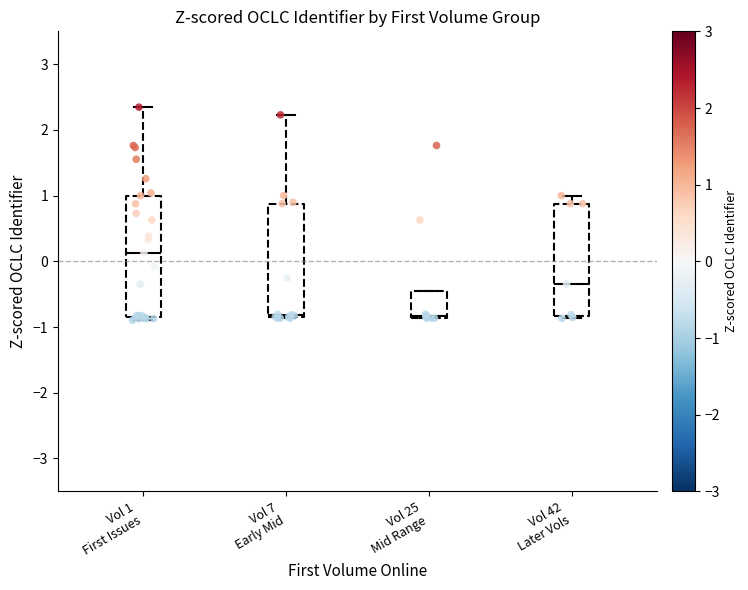

Which box's median line is the highest?

Vol 1 First Issues